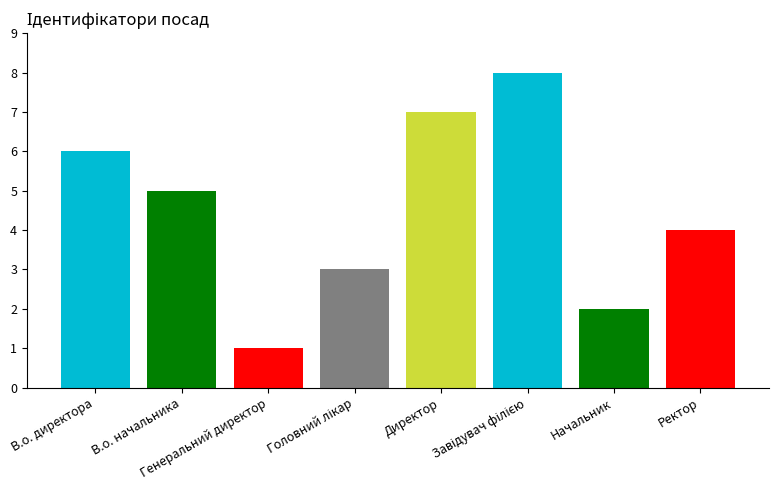

Read the value at В.о. начальника.

5